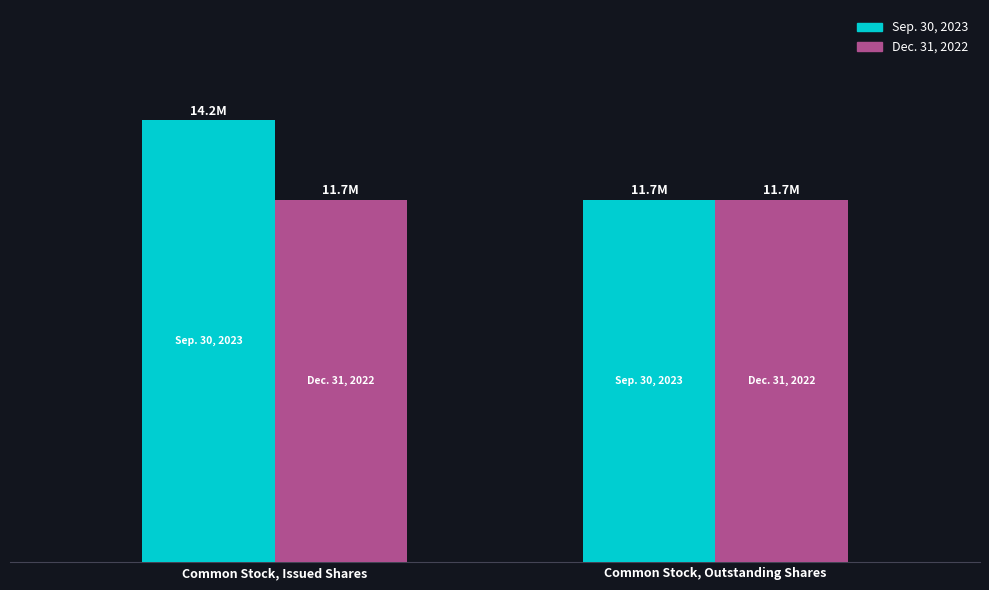

At which label does Dec. 31, 2022 reach its peak?

Common Stock, Issued Shares